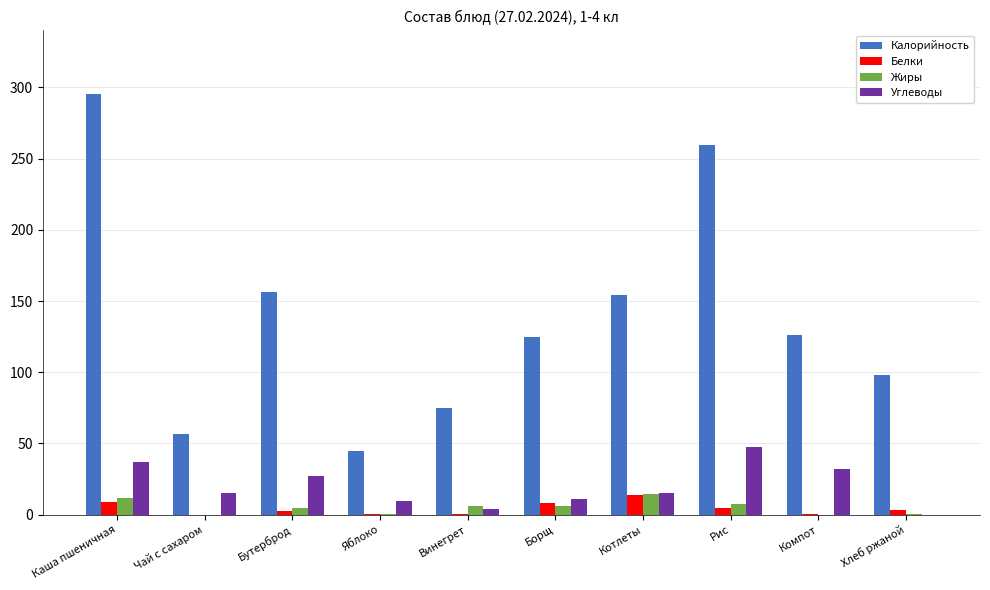

How many groups of bars are there?

10